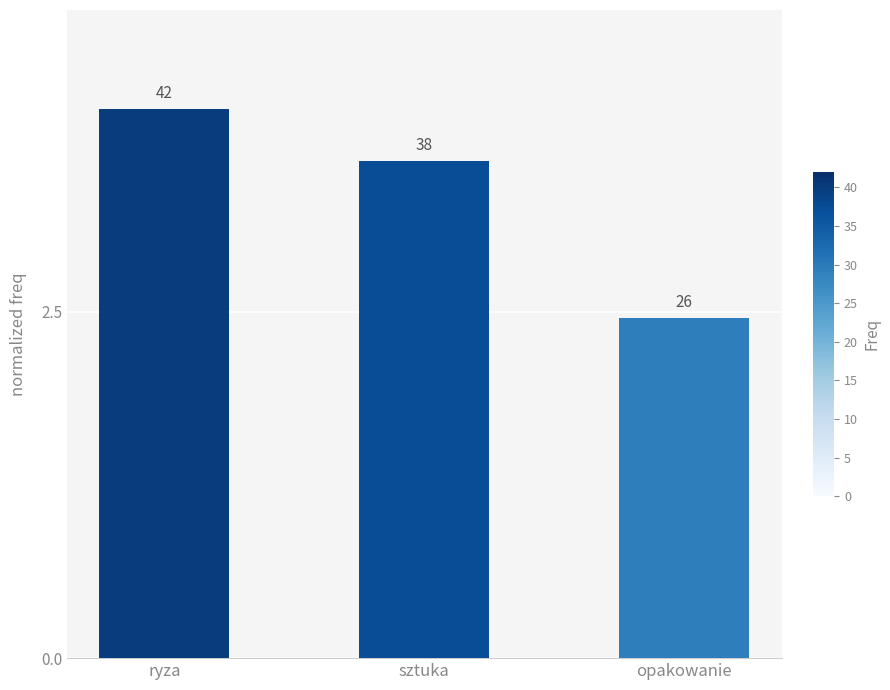

Reading left to right, extract all data points from this chart.

4.0	3.6	2.5